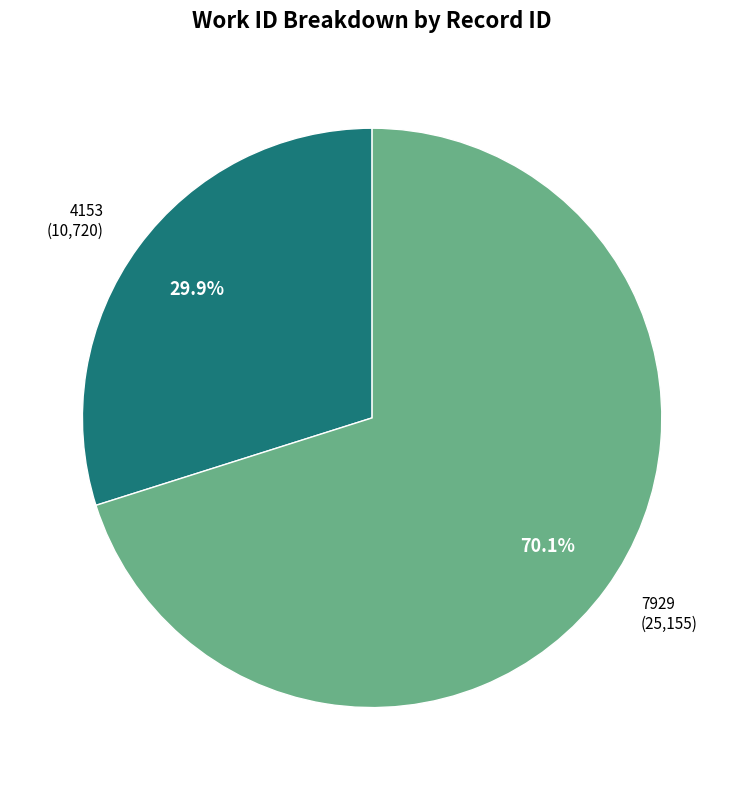

Which slice represents more than half of the pie?

7929